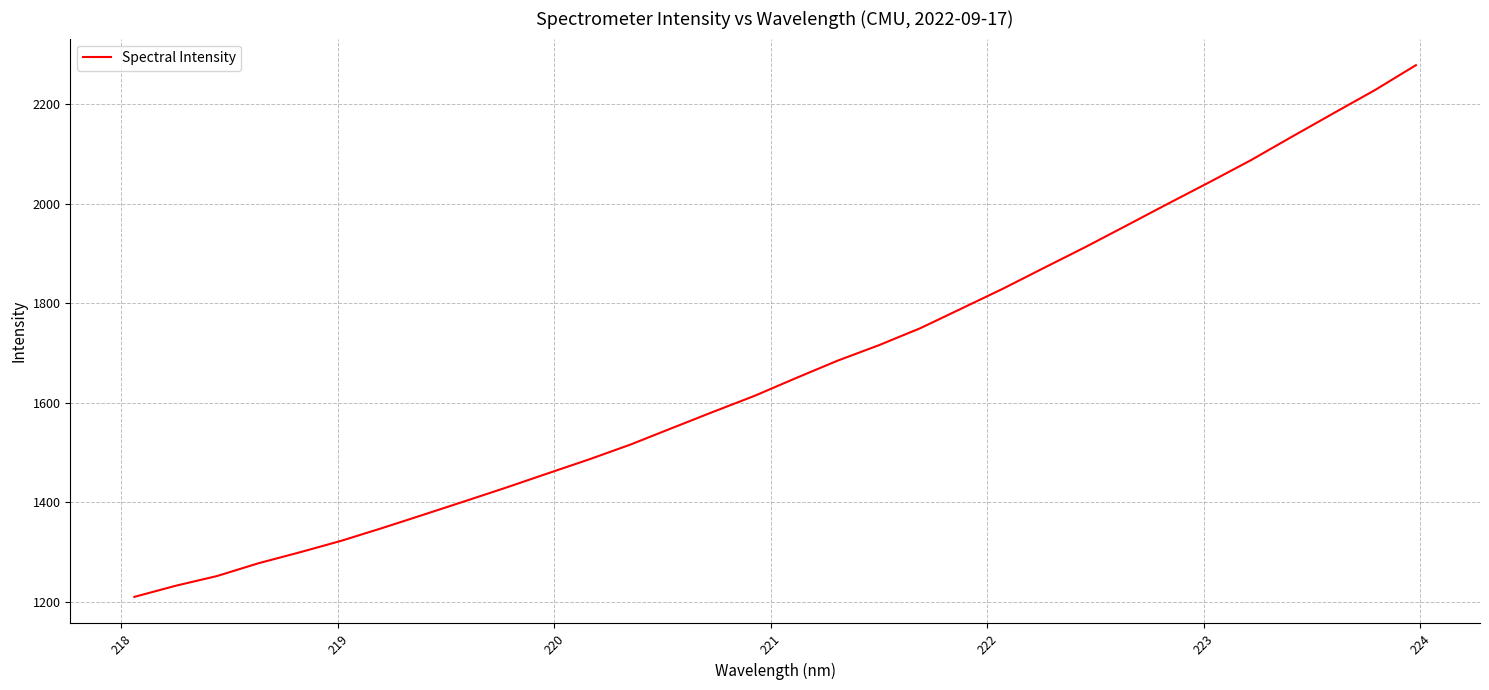

What is the greatest value displayed?

2278.6